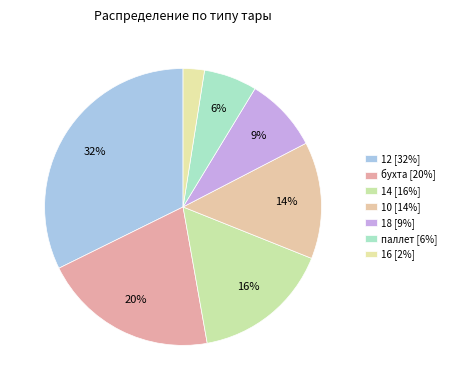

Is it true that 14 is 16% of the pie?

True